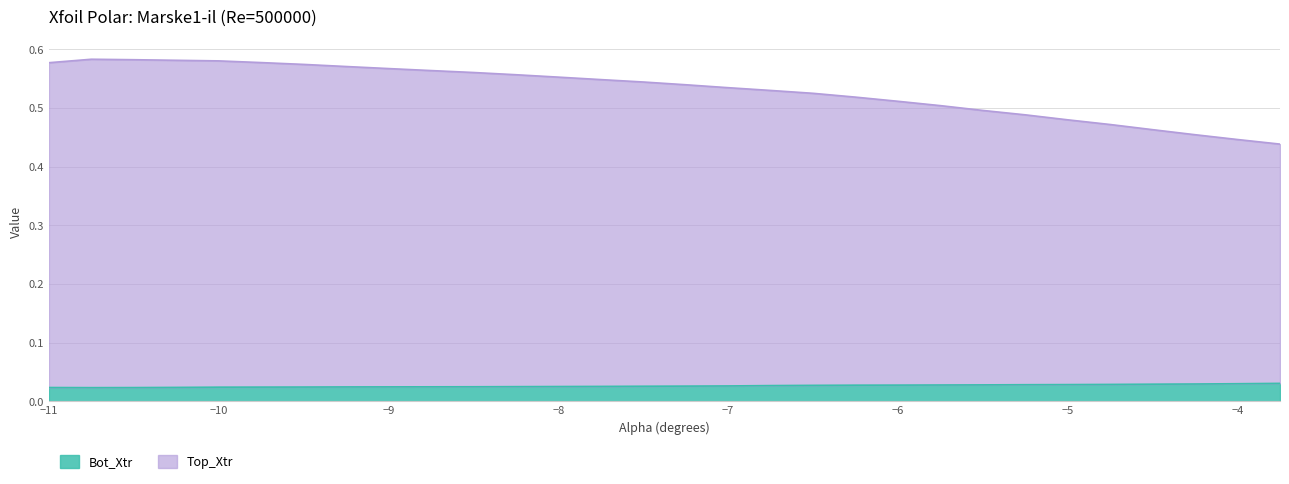

What is the value of the Top_Xtr point at the 14th from the left?

0.5